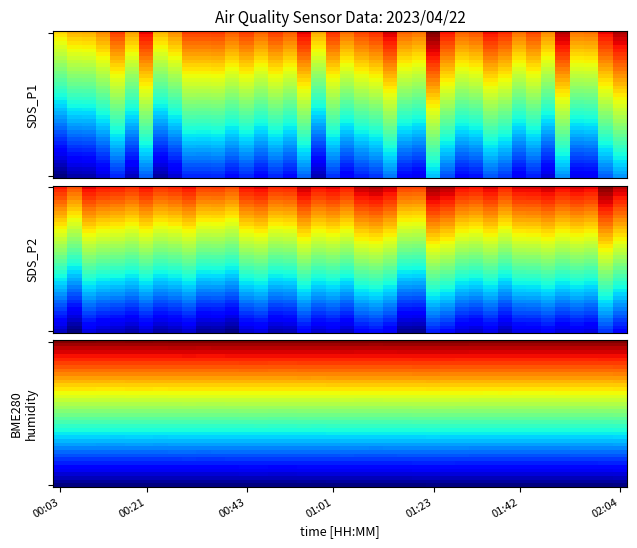

At which category is the sum across all series the highest?

02:04